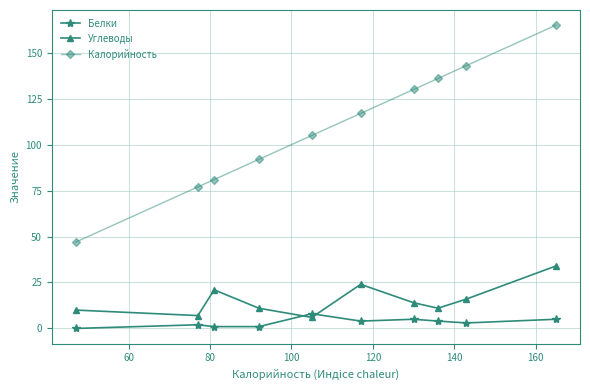

Reading right to left, list all the values displayed in this chart.

Белки: 5	3	4	5	4	8	1	1	2	0
Углеводы: 34	16	11	14	24	6	11	21	7	10
Калорийность: 165	143	136	130	117	105	92	81	77	47